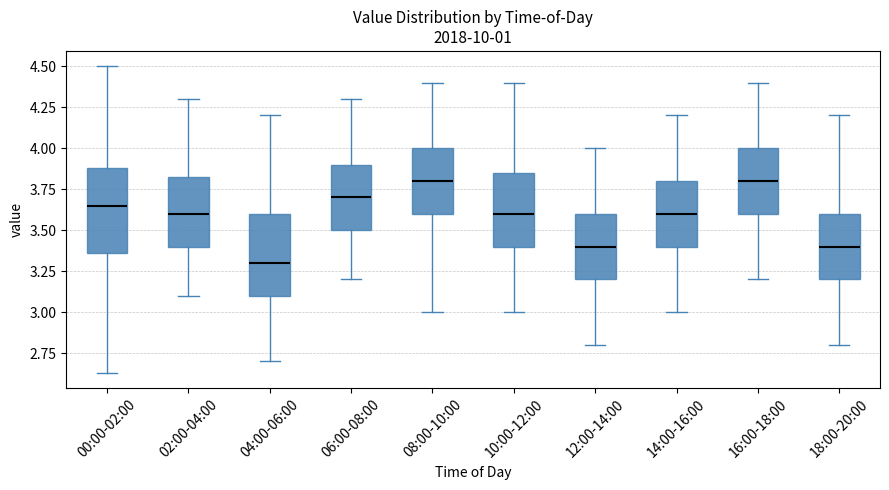

Reading left to right, read every box against the y-axis: the position of its median line, the range the box covers, and the ends of its whiskers. The values are not printed on the chart, so give them approximately, as read against the axis.

00:00-02:00: median 3.65, box 3.35 to 3.90, whiskers 2.65 to 4.50
02:00-04:00: median 3.60, box 3.40 to 3.85, whiskers 3.10 to 4.30
04:00-06:00: median 3.30, box 3.10 to 3.60, whiskers 2.70 to 4.20
06:00-08:00: median 3.70, box 3.50 to 3.90, whiskers 3.20 to 4.30
08:00-10:00: median 3.80, box 3.60 to 4.00, whiskers 3.00 to 4.40
10:00-12:00: median 3.60, box 3.40 to 3.85, whiskers 3.00 to 4.40
12:00-14:00: median 3.40, box 3.20 to 3.60, whiskers 2.80 to 4.00
14:00-16:00: median 3.60, box 3.40 to 3.80, whiskers 3.00 to 4.20
16:00-18:00: median 3.80, box 3.60 to 4.00, whiskers 3.20 to 4.40
18:00-20:00: median 3.40, box 3.20 to 3.60, whiskers 2.80 to 4.20